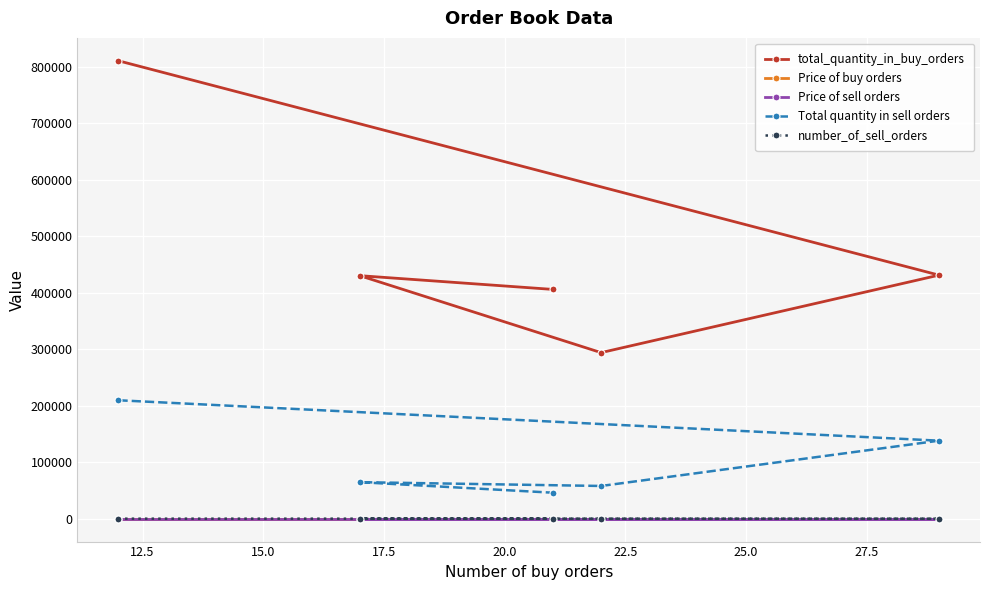

Which series has the widest spread of values?

total_quantity_in_buy_orders